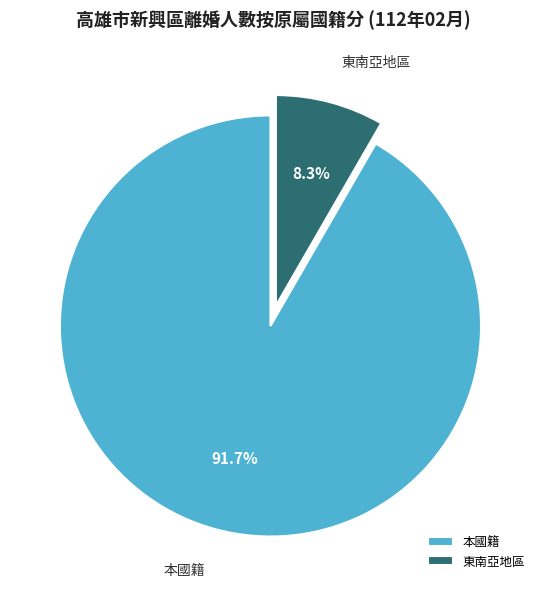

How many slices are in this pie chart?

2